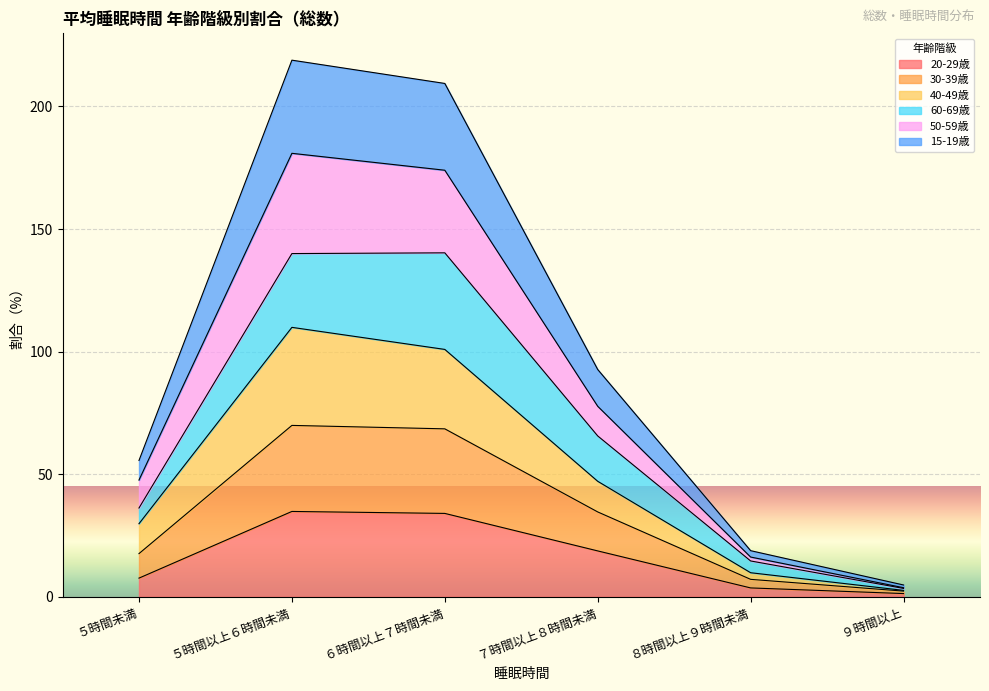

What is the maximum value shown in the chart?

218.9